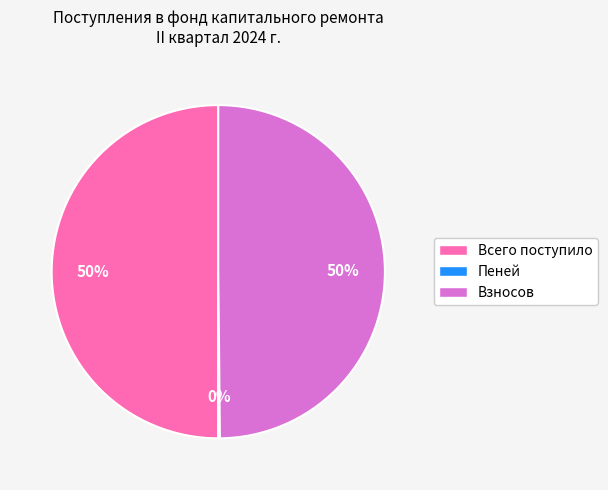

Is it true that Всего поступило is 50% of the pie?

True